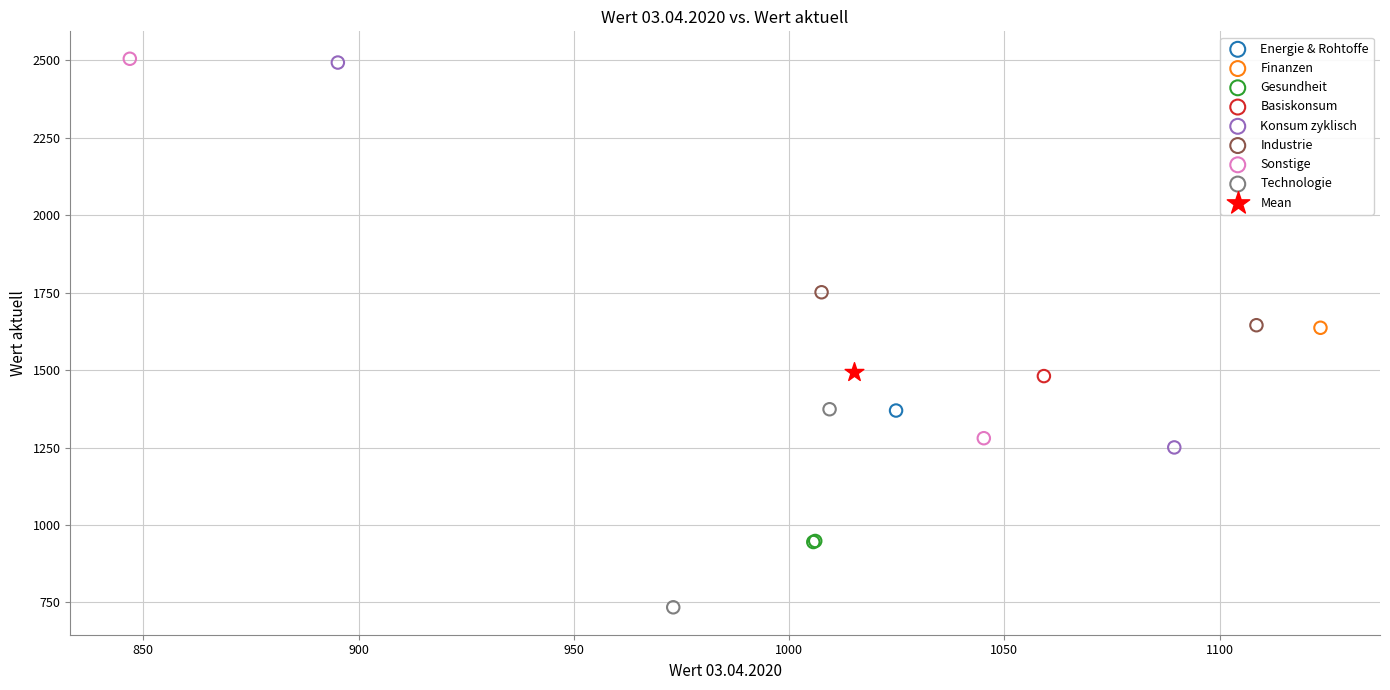

Which series contains the lowest Y value?

Technologie